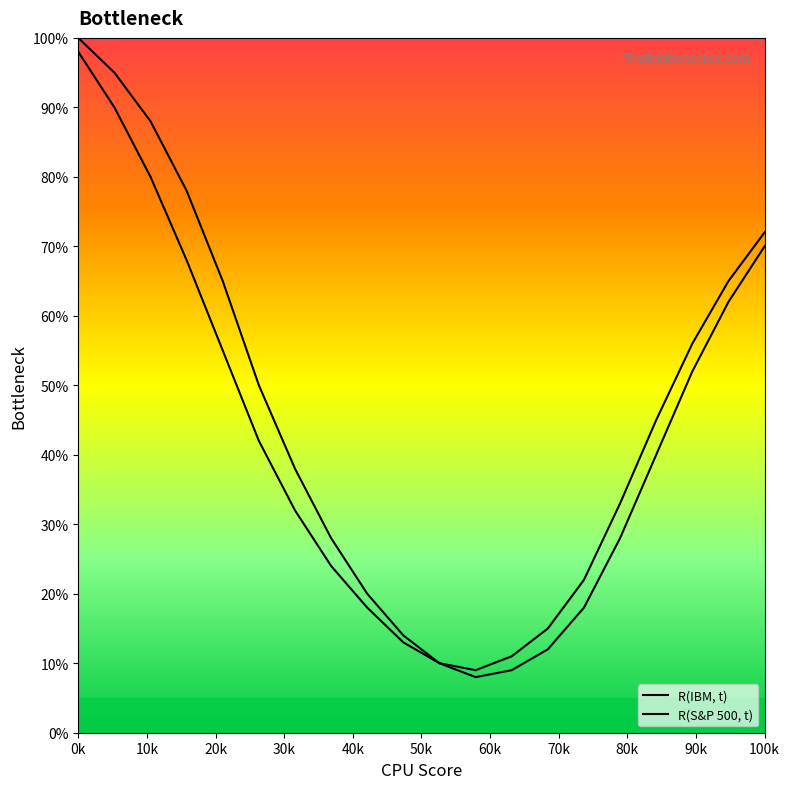

Between 3 and 12, which series saw the biggest shift?

R(IBM, t)